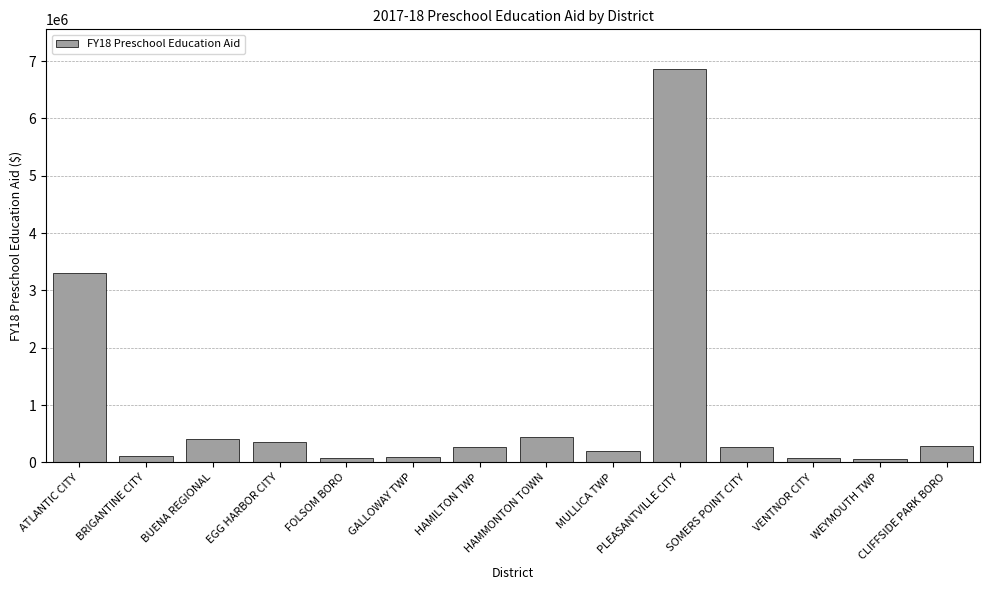

What is the label of the 8th bar from the left?

HAMMONTON TOWN